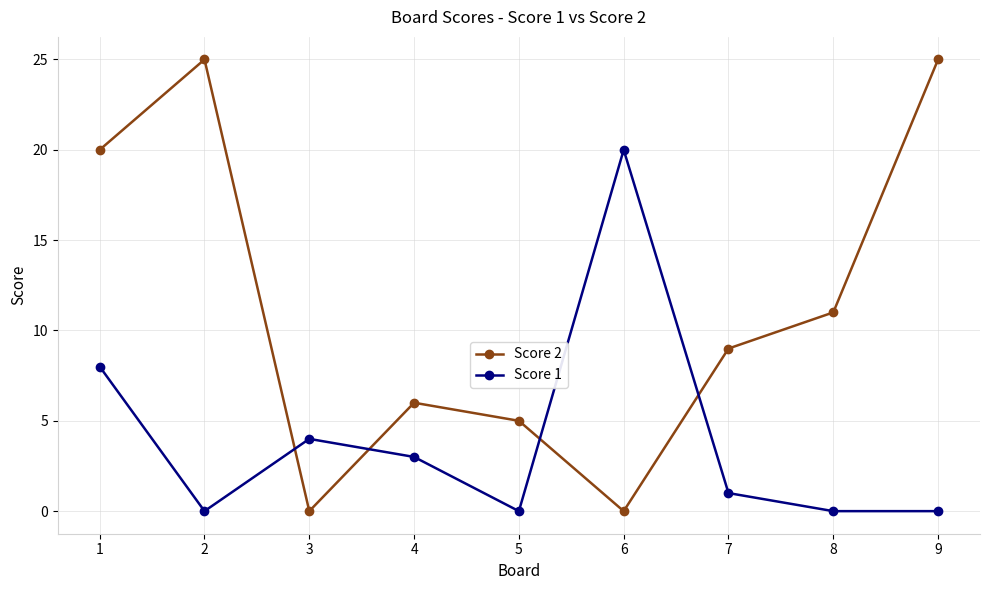

In Score 1, how many points are higher than both neighbors (excluding endpoints)?

2